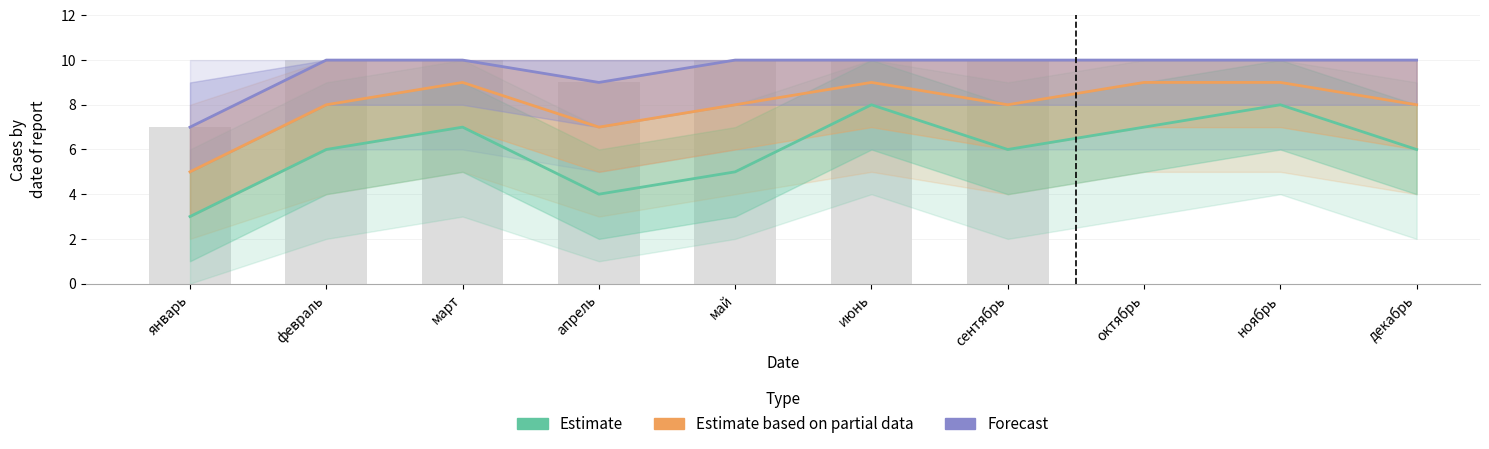

Where does the Estimate series first go above 6?

март